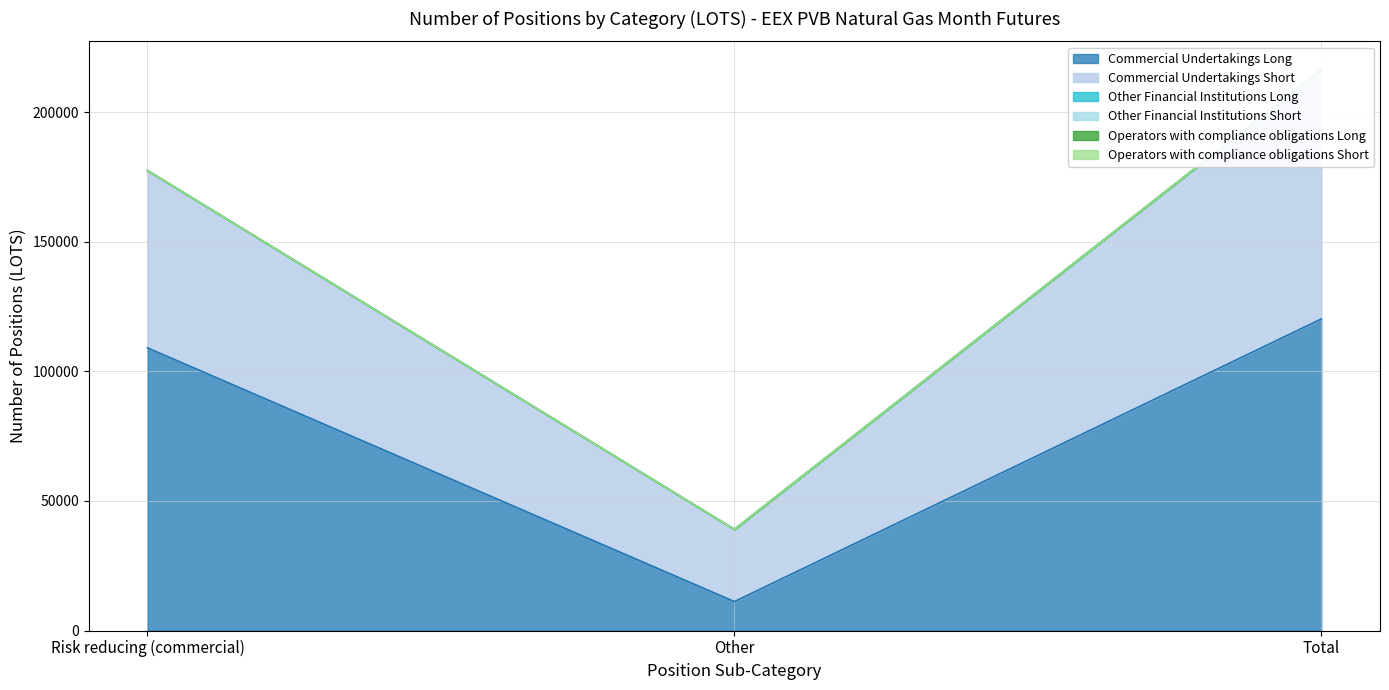

Which series changed the most between Risk reducing (commercial) and Other?

Commercial Undertakings Long